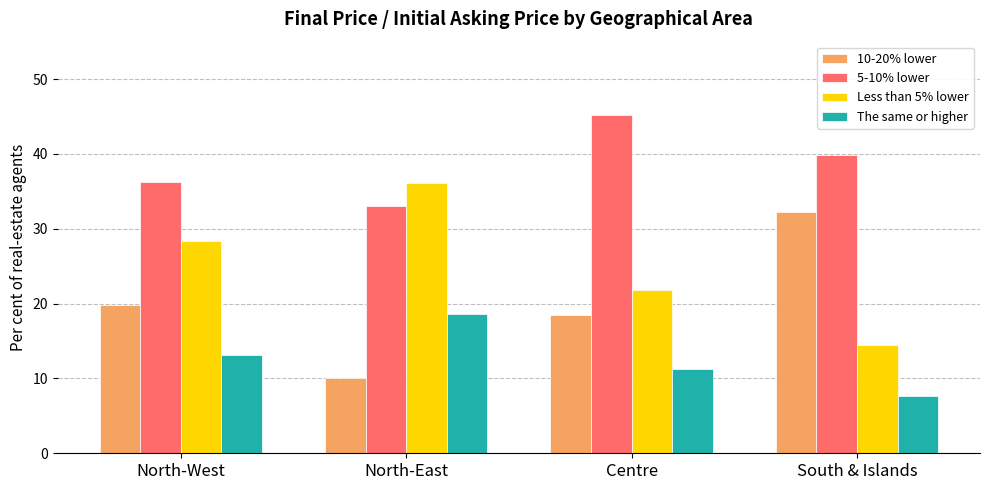

What is the maximum value shown in the chart?

45.2